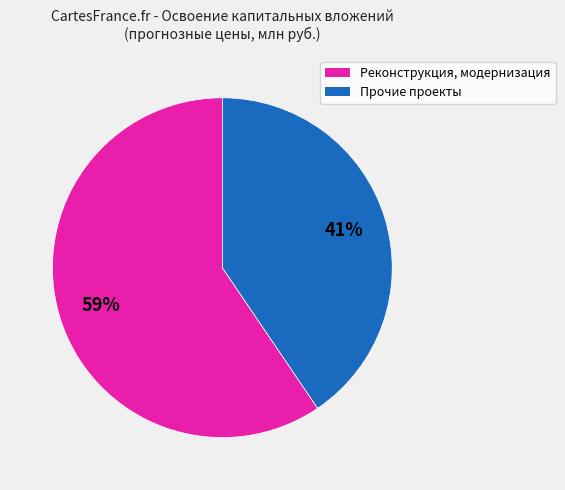

Does any single category account for the majority?

Yes